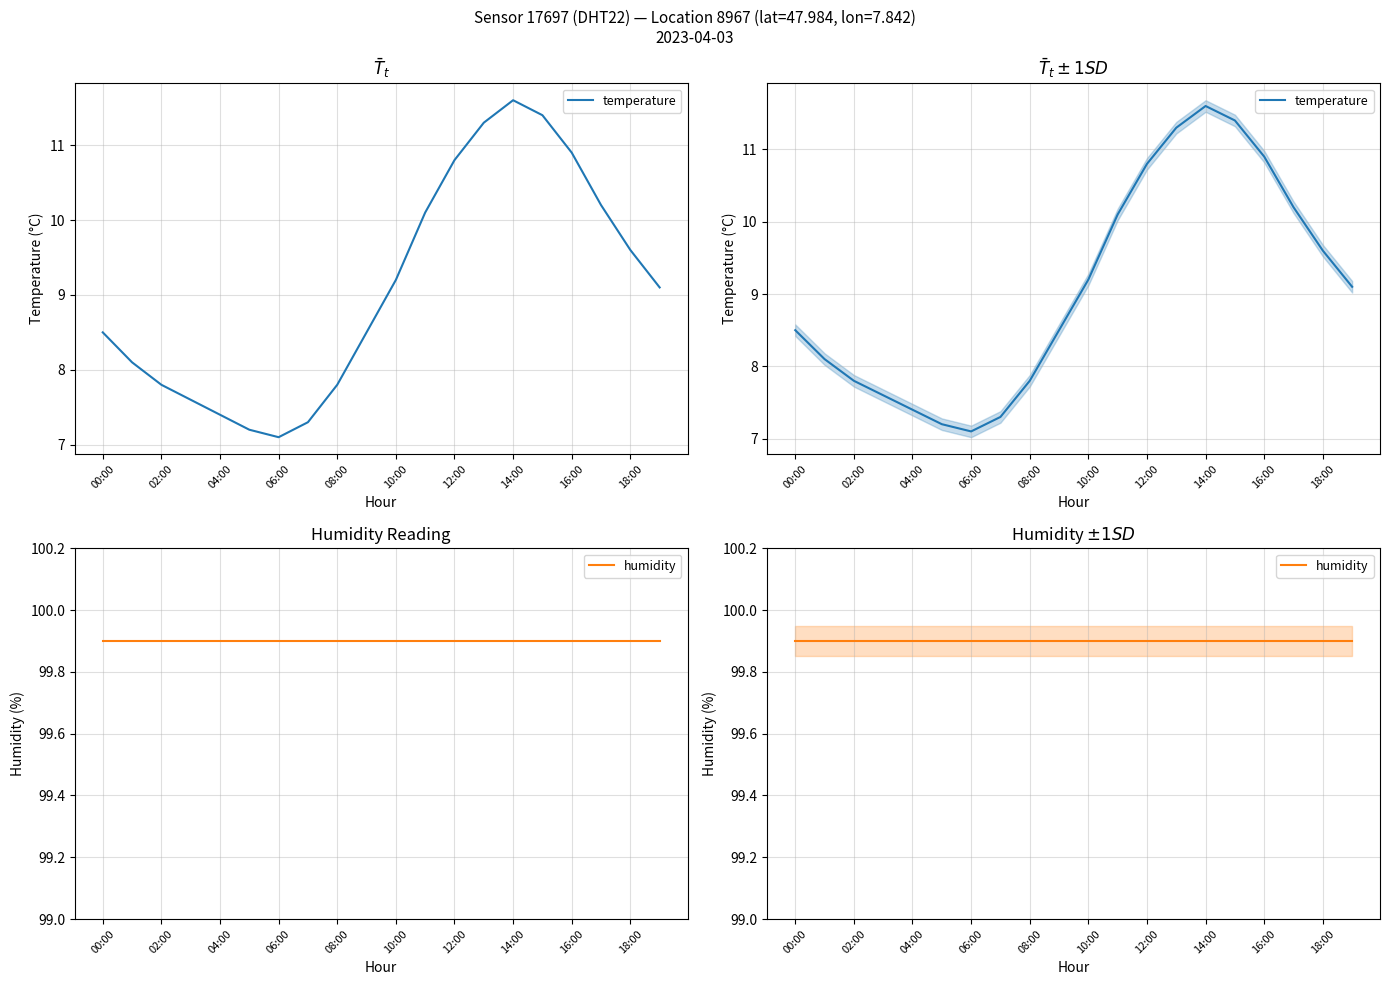

List the series in order of their peak value, lowest first.

temperature, humidity